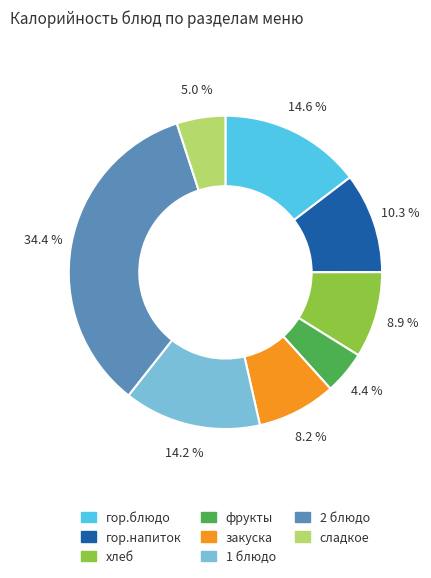

To the nearest percent, what is the difference between the закуска and фрукты slice percentages?

4%